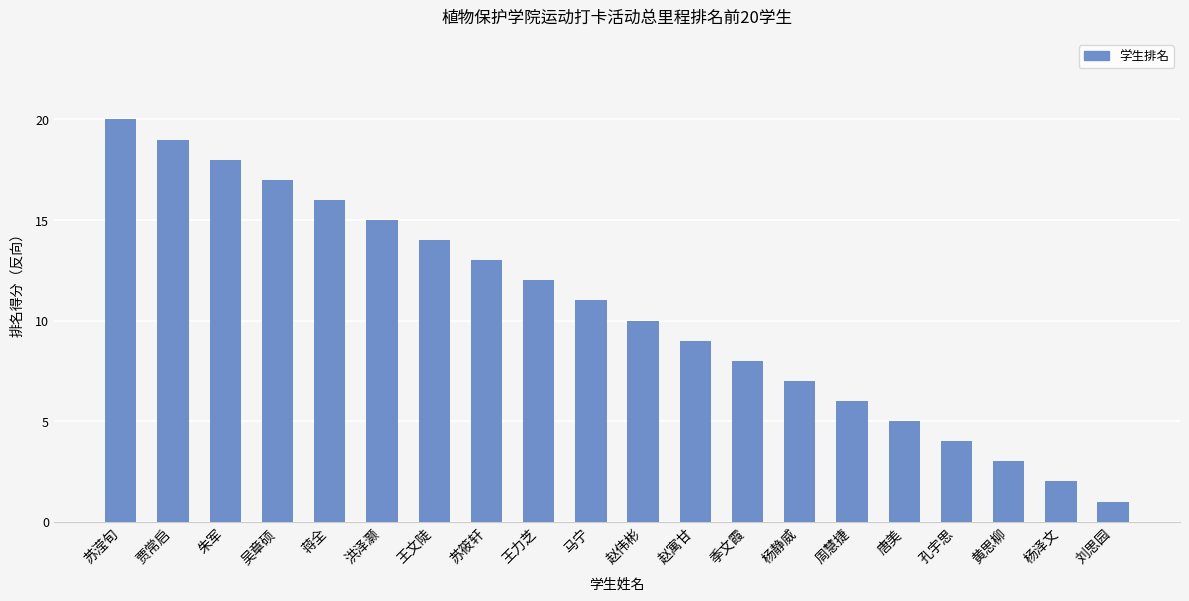

What is the change in value from 贾常启 to 吴章硕?

-2